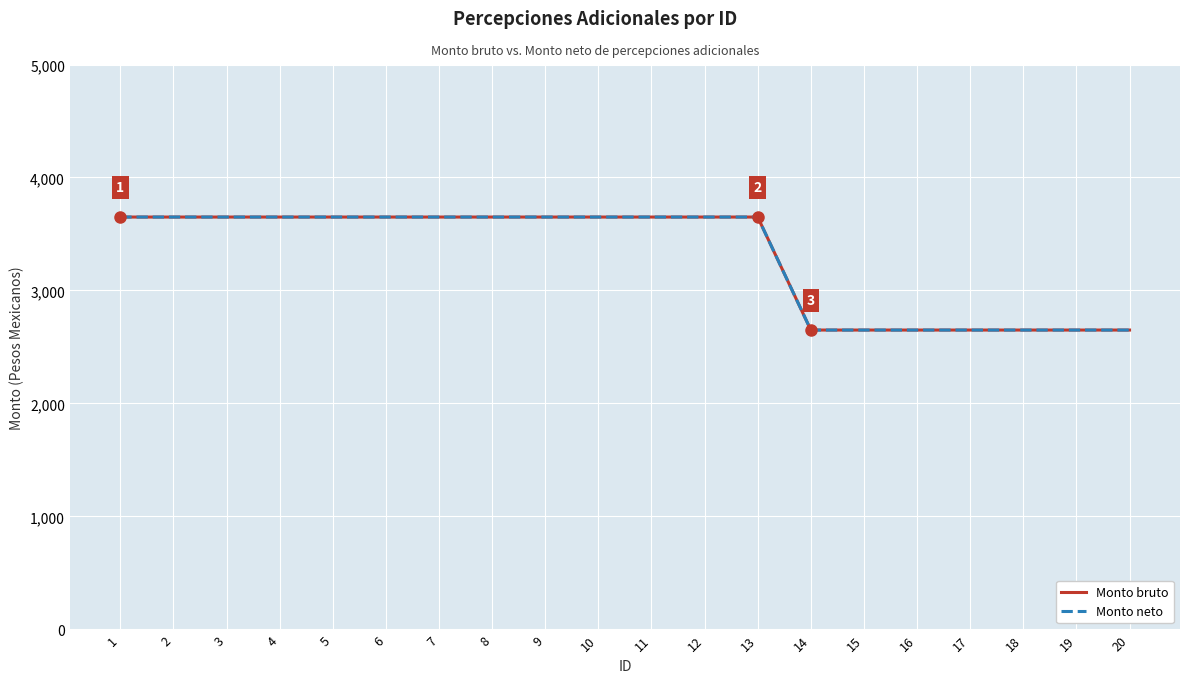

At how many categories does at least one series exceed 3422?

13